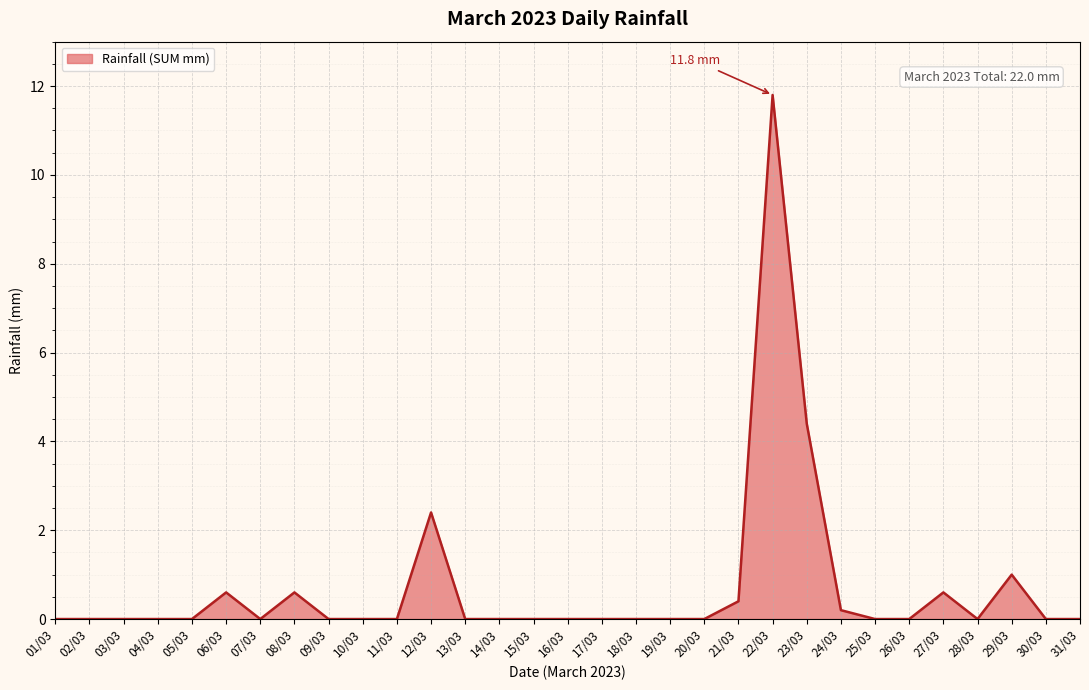

What is the difference between the values at 21/03 and 18/03?

0.4